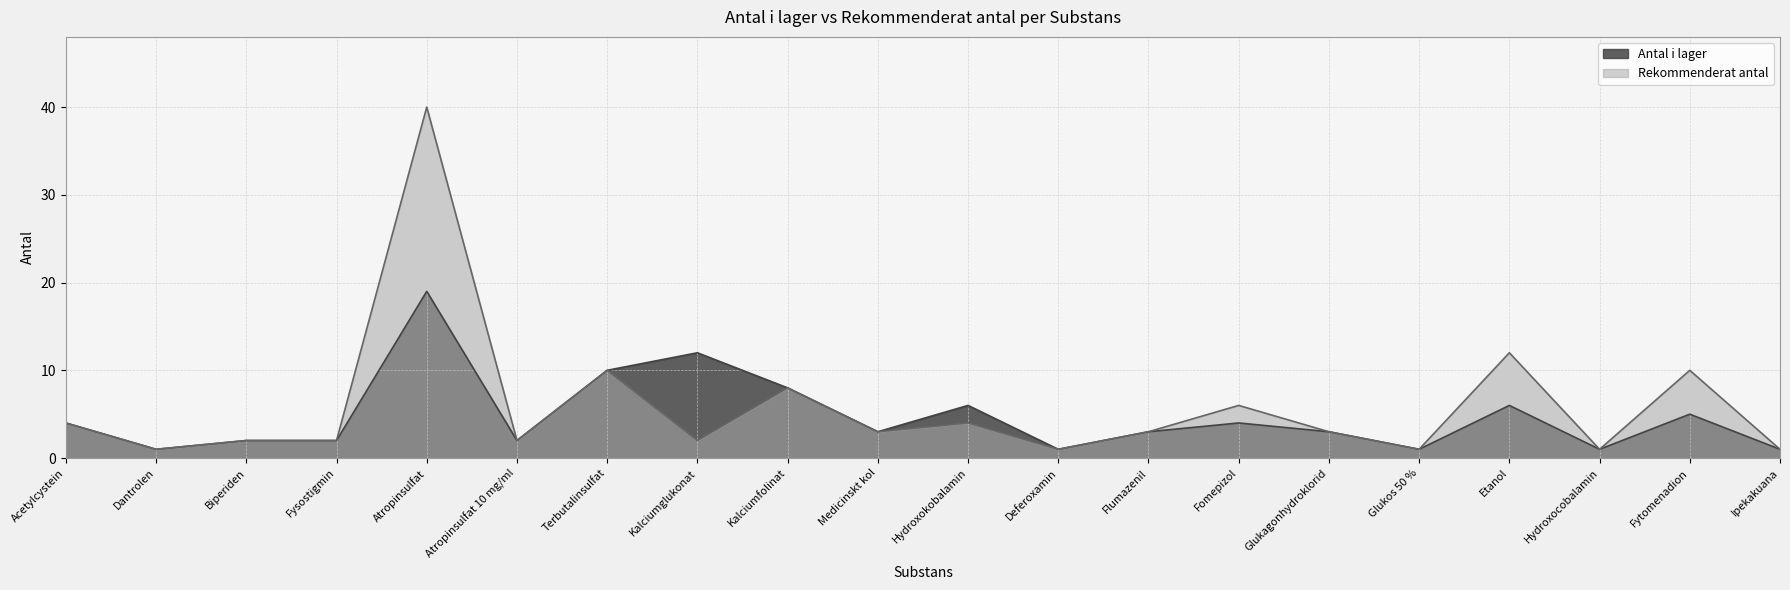

True or false: Antal i lager and Rekommenderat antal intersect in this chart.

False